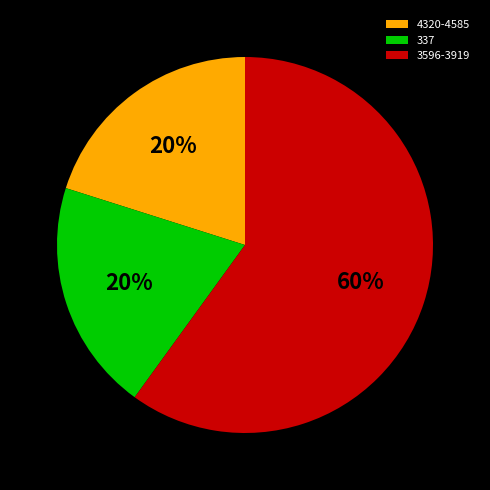

To the nearest percent, what is the combined percentage of 3596-3919 and 337?

80%